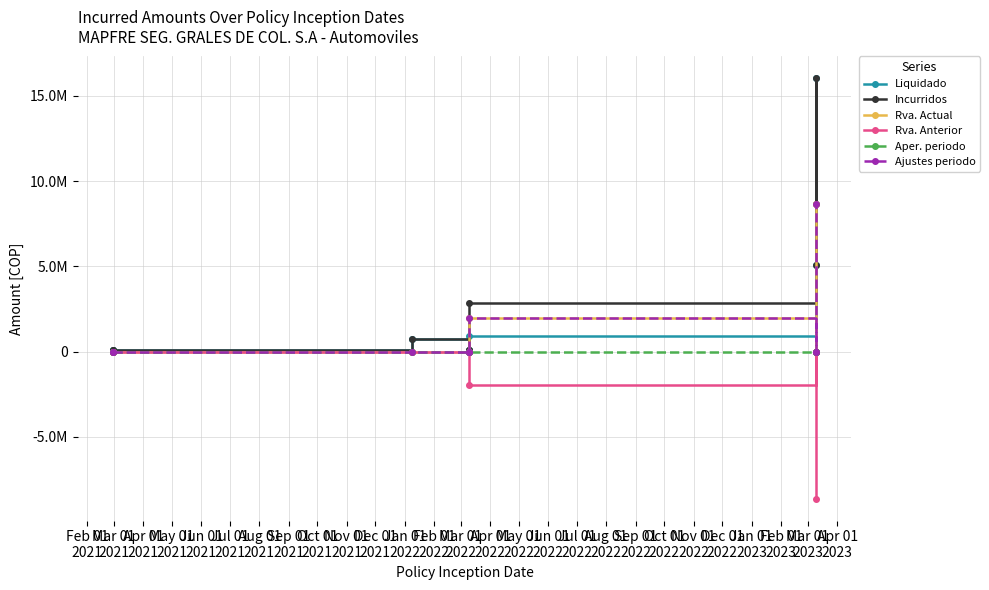

Which series has the widest spread of values?

Liquidado